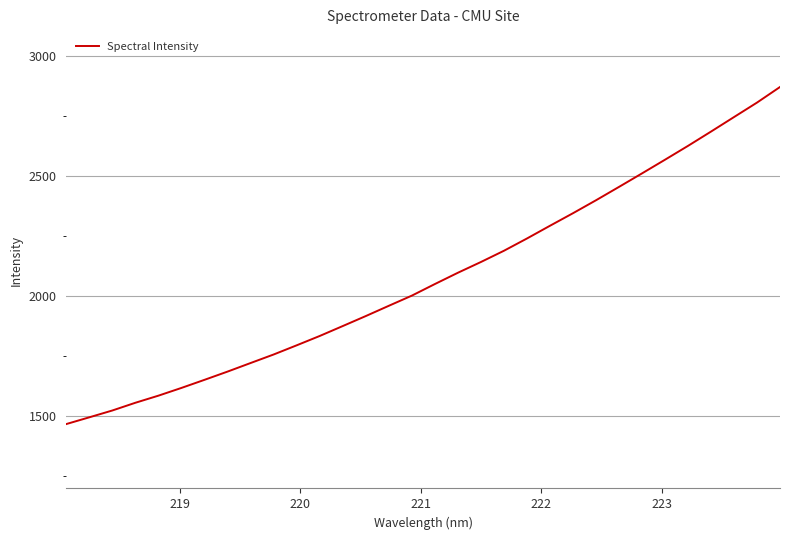

What is the maximum value shown in the chart?

2871.5